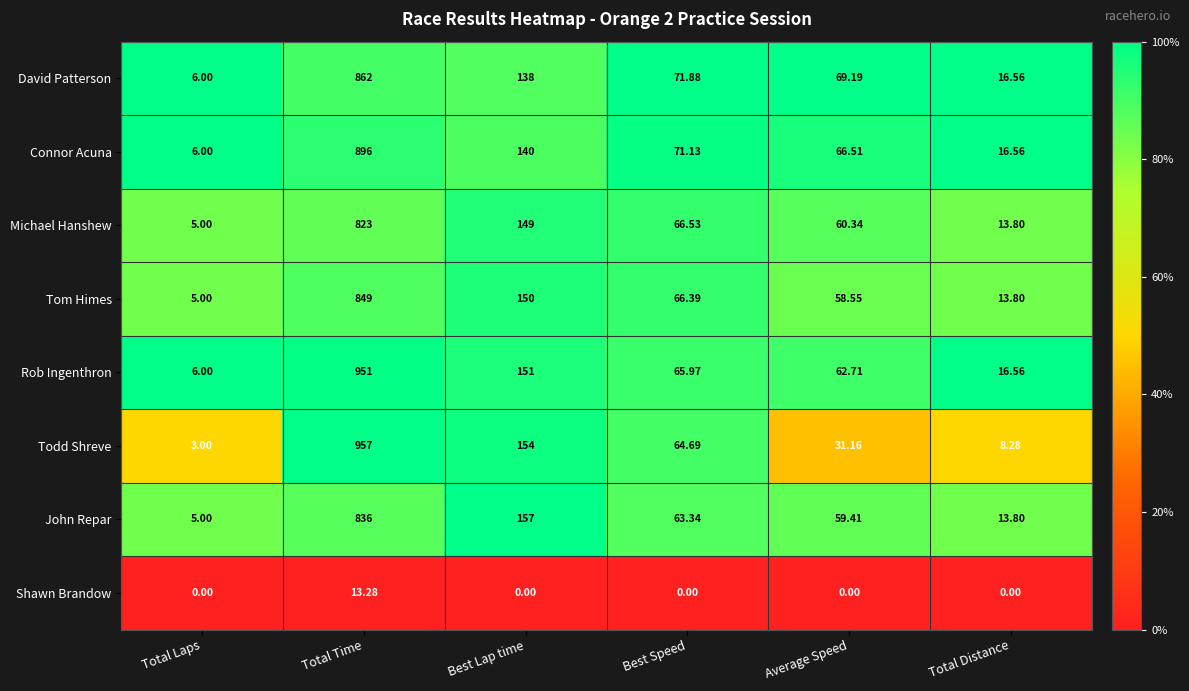

At which category is the sum across all series the highest?

Total Time